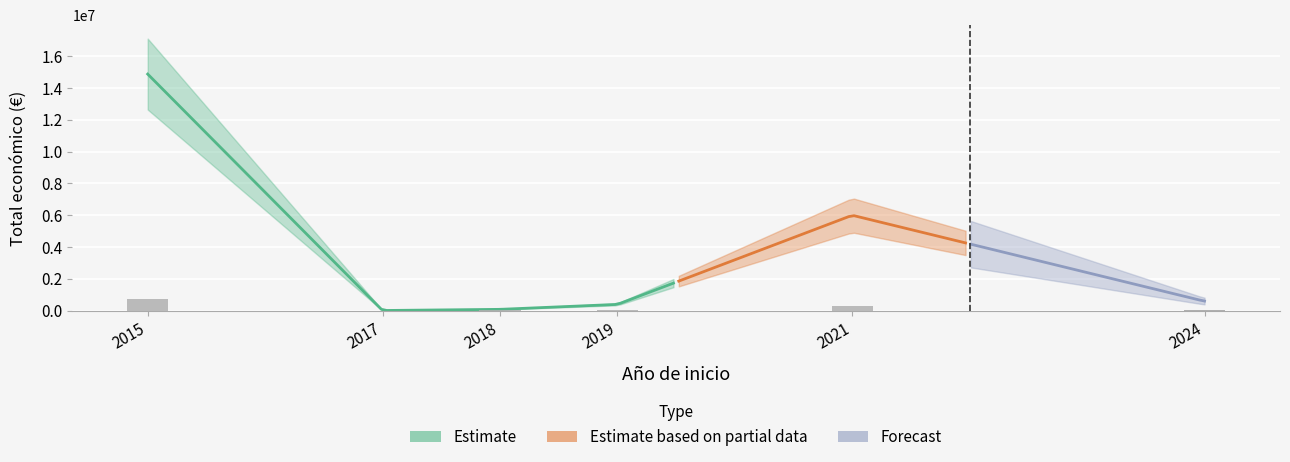

The value at 2024 is 40240.6. True or false?

False